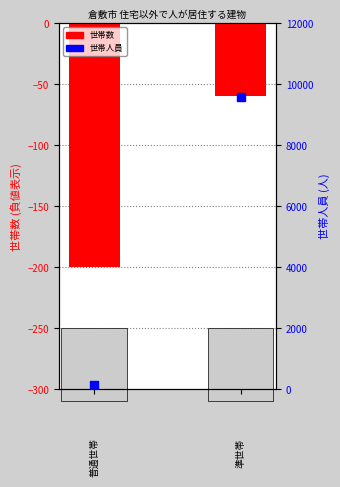

What are all the series names shown in the legend?

世帯数, 世帯人員